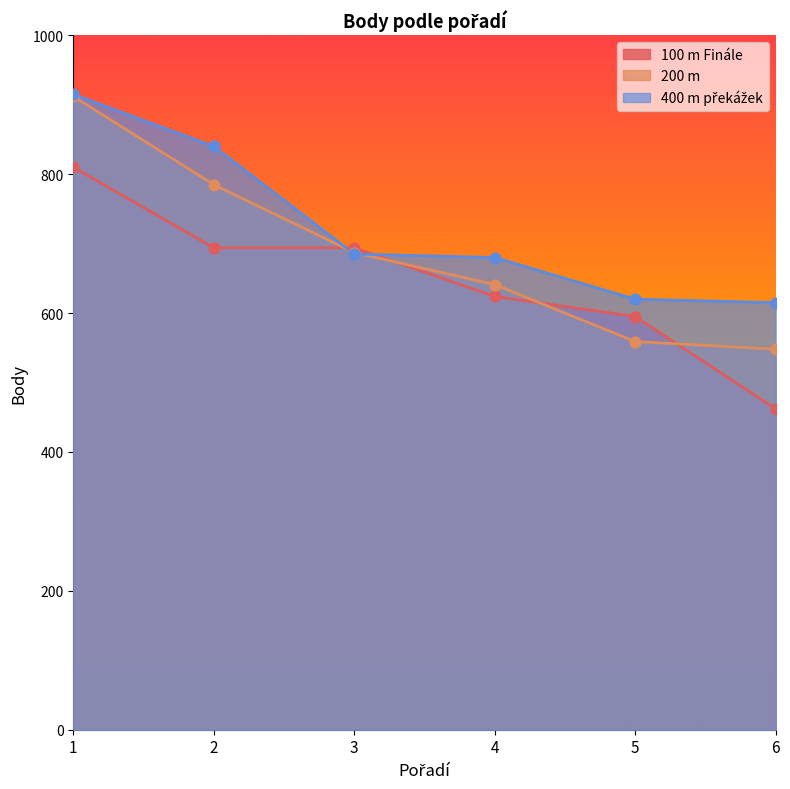

Which series has the largest Y range (max minus min)?

200 m